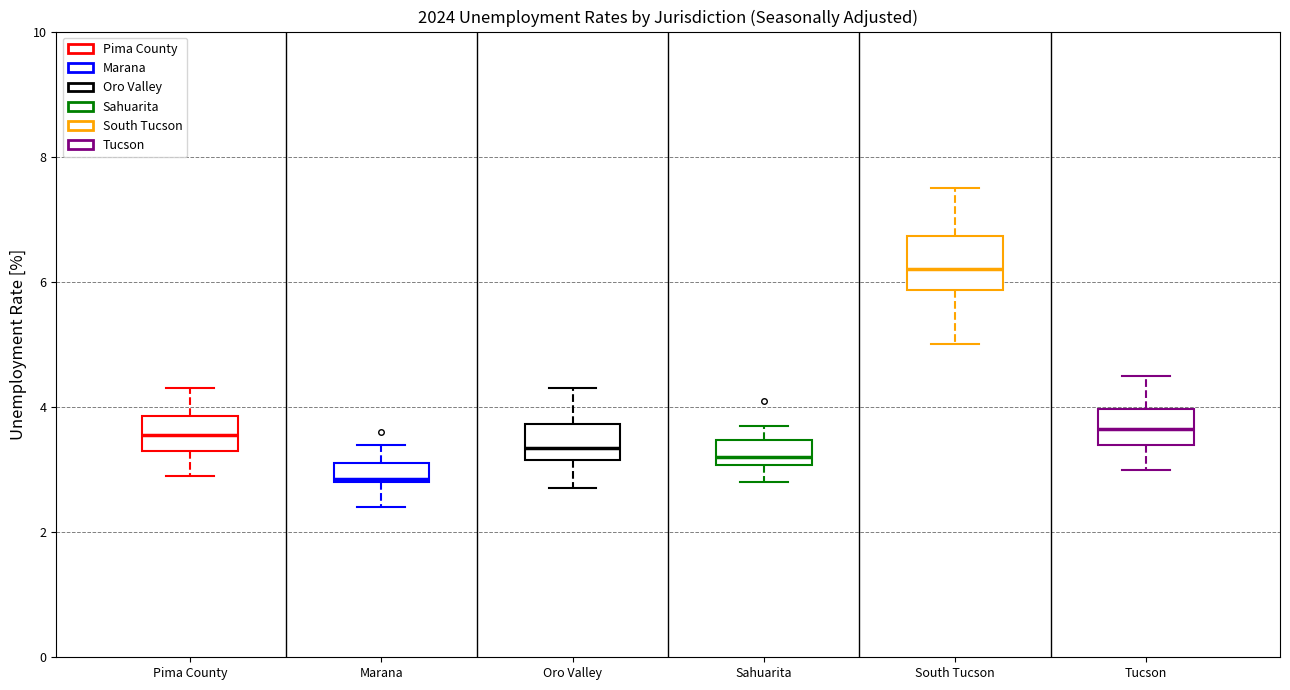

Which box is the tallest, from its lower edge to its upper edge?

South Tucson